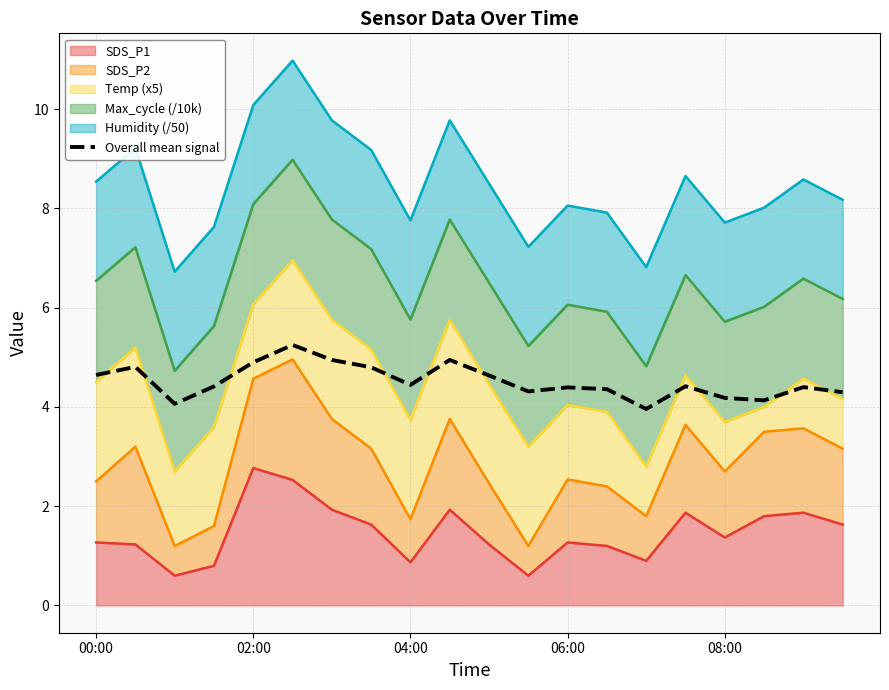

What is the sum of the values at 7 and 06:00?

9.2